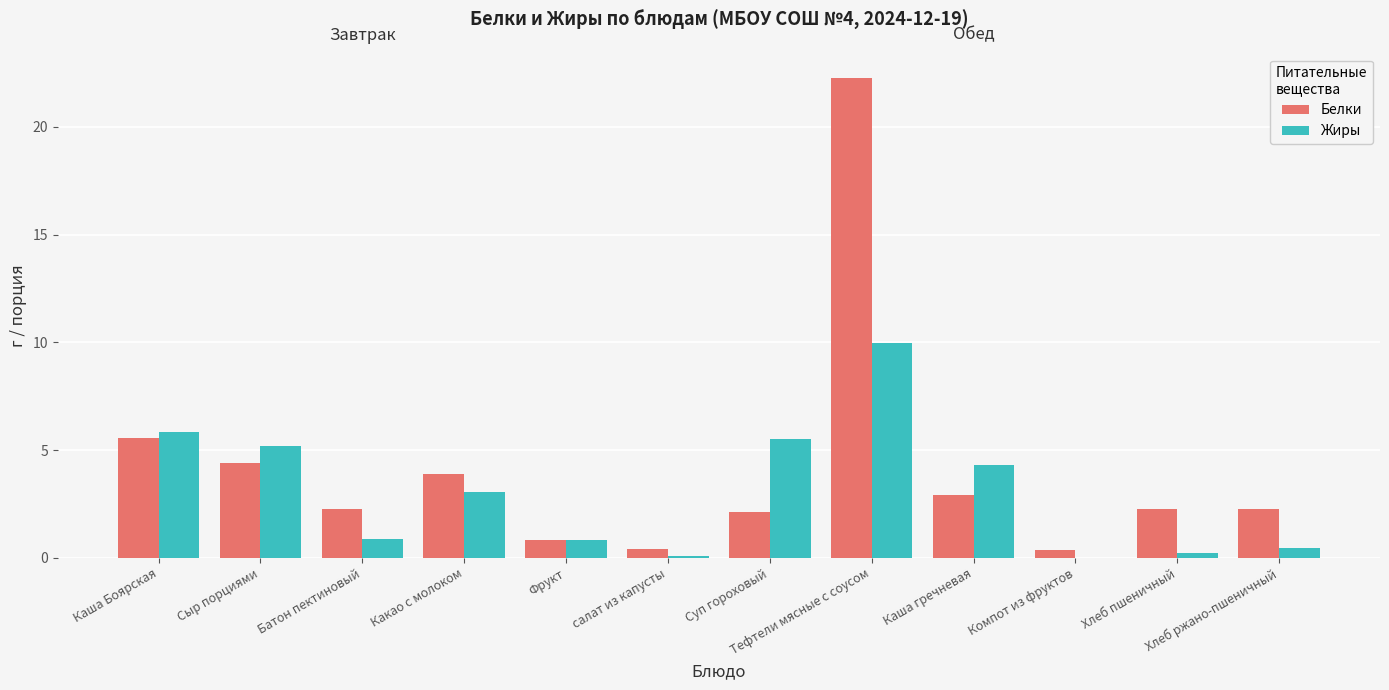

Between салат из капусты and Тефтели мясные с соусом, which series saw the biggest shift?

Белки